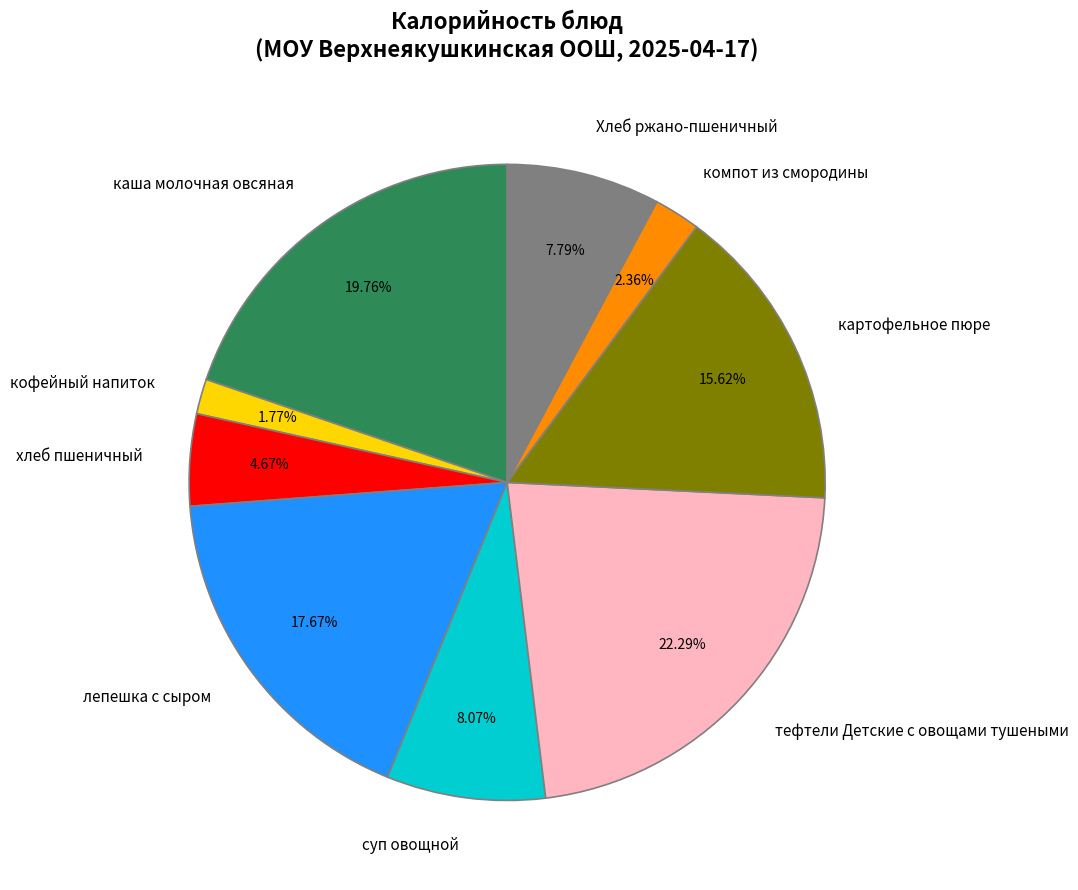

Which has a higher value, компот из смородины or суп овощной?

суп овощной